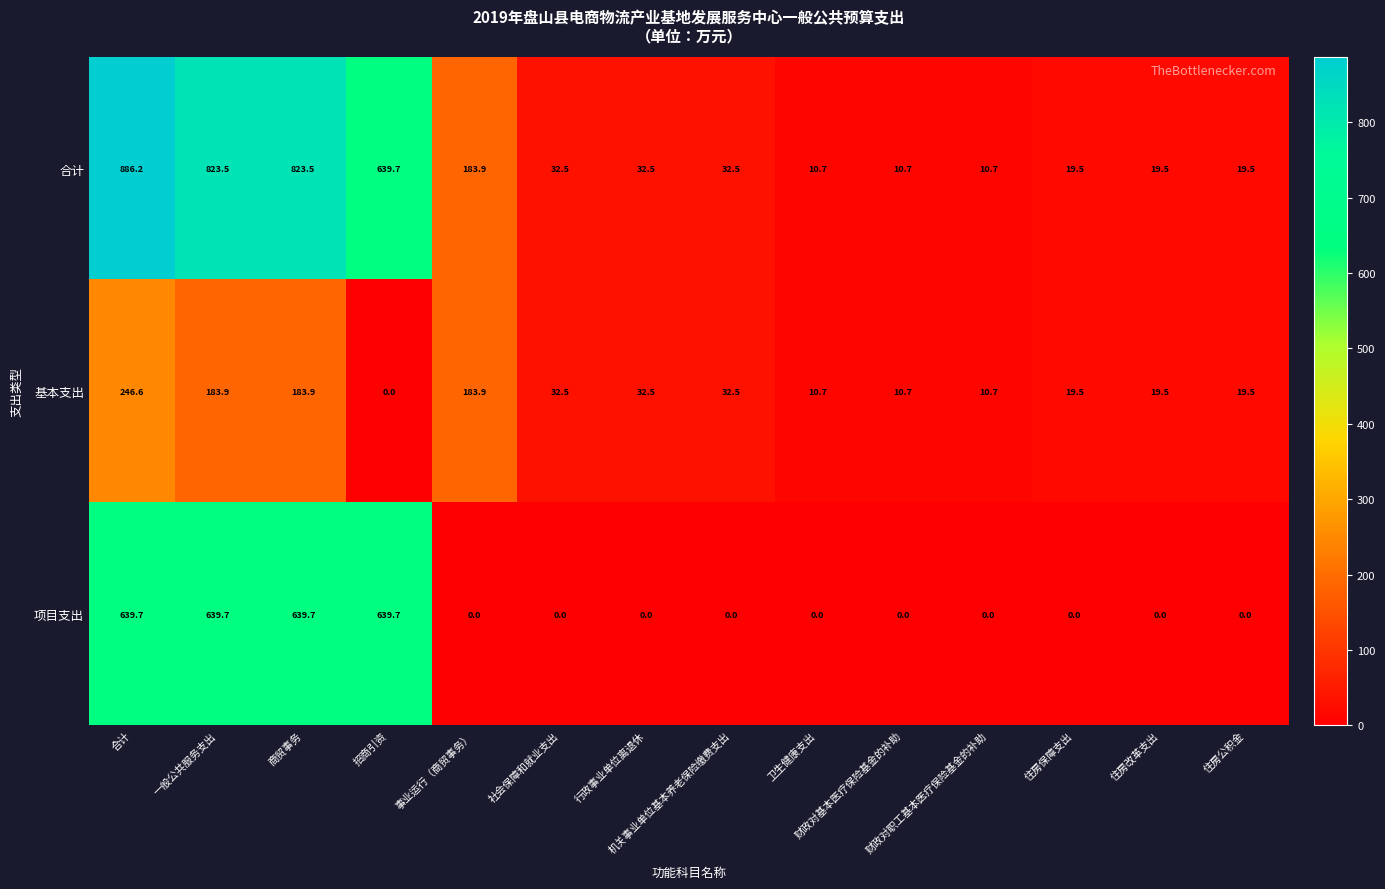

At how many categories does at least one series exceed 735?

3